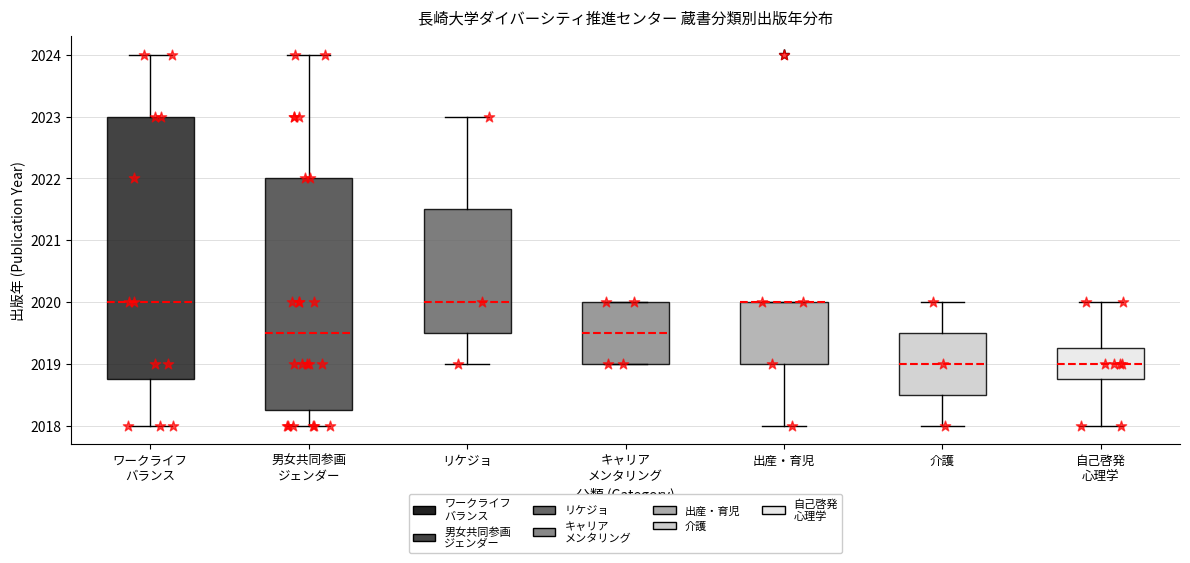

Where is the upper edge of the box for 介護 on the y-axis? The values are not printed on the chart, so give them approximately, as read against the axis.

2019.5